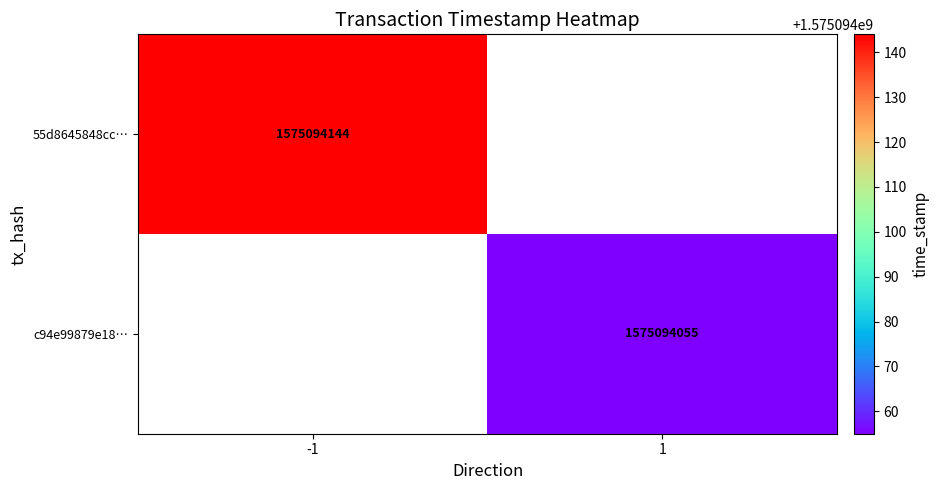

How many distinct data groups are displayed?

2